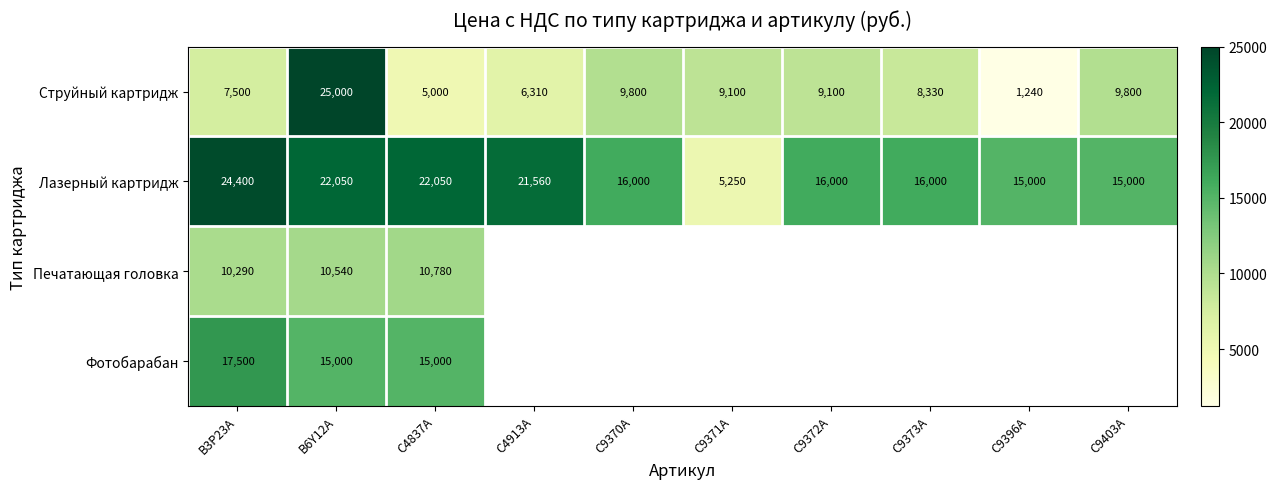

Rank the series at B3P23A from lowest to highest value.

Струйный картридж, Печатающая головка, Фотобарабан, Лазерный картридж